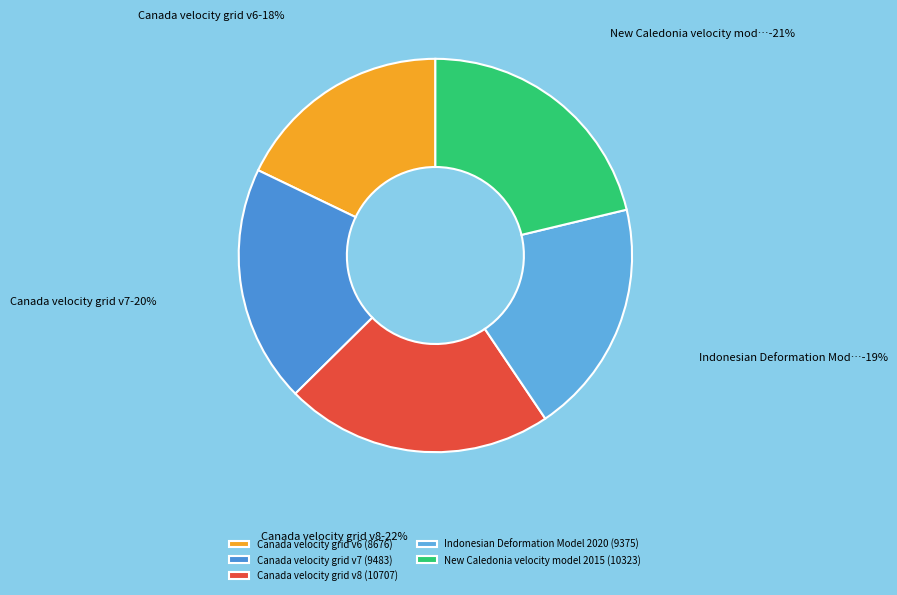

Count the number of slices in the pie.

5